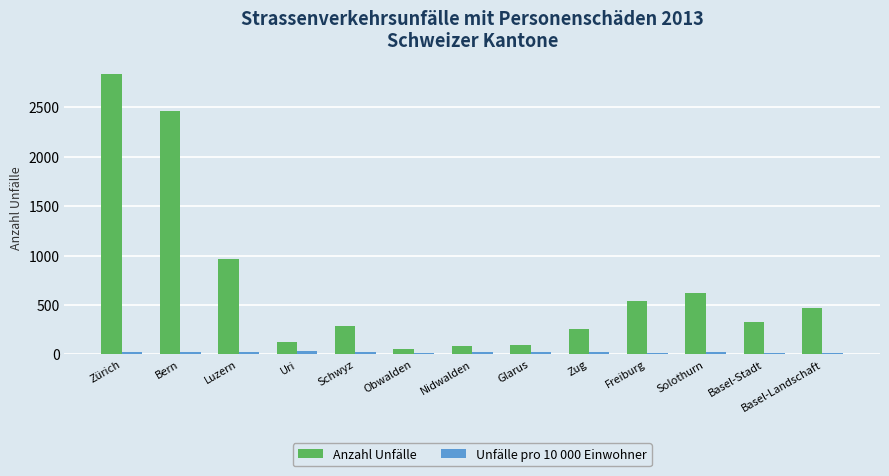

What is the value of the Anzahl Unfälle bar at the 7th from the left?

82.0